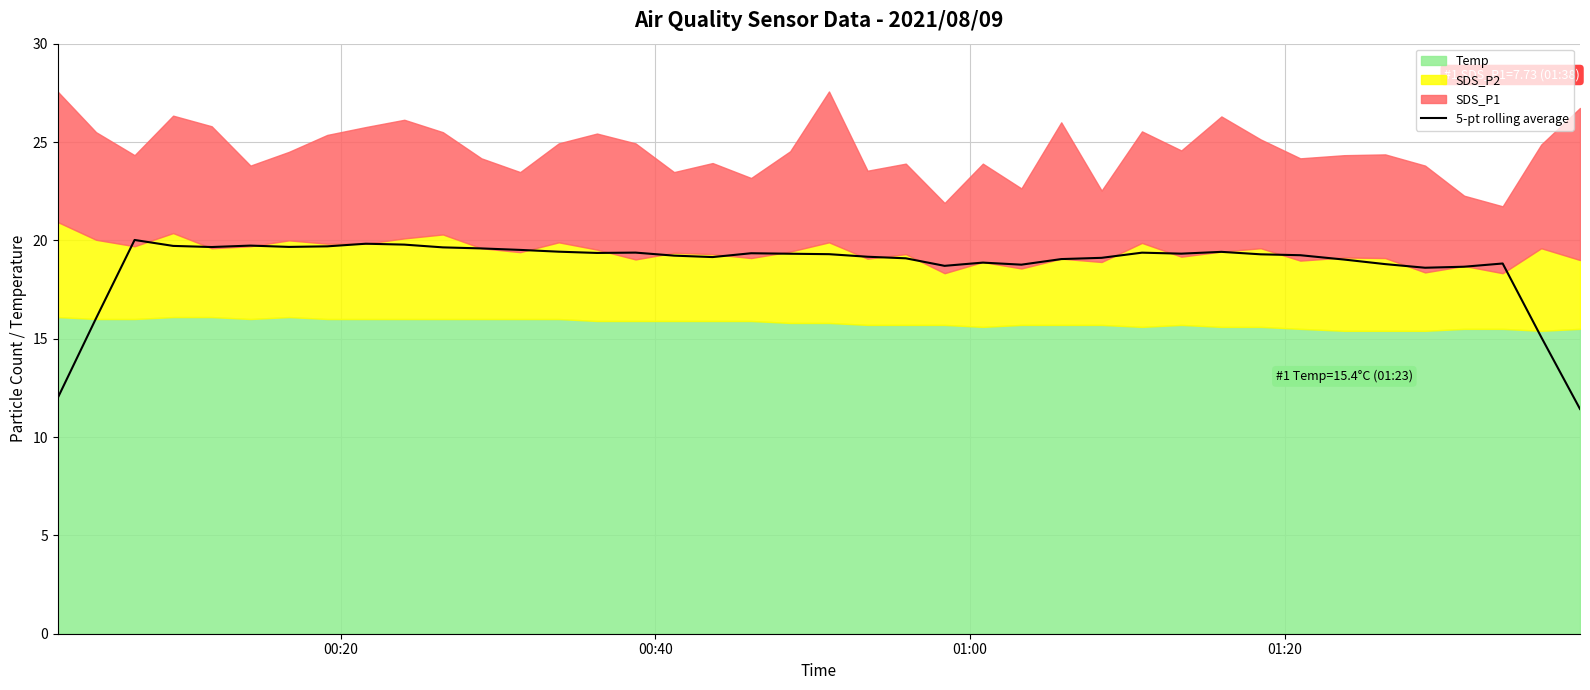

What is the highest value of the 5-pt rolling average series?

20.0